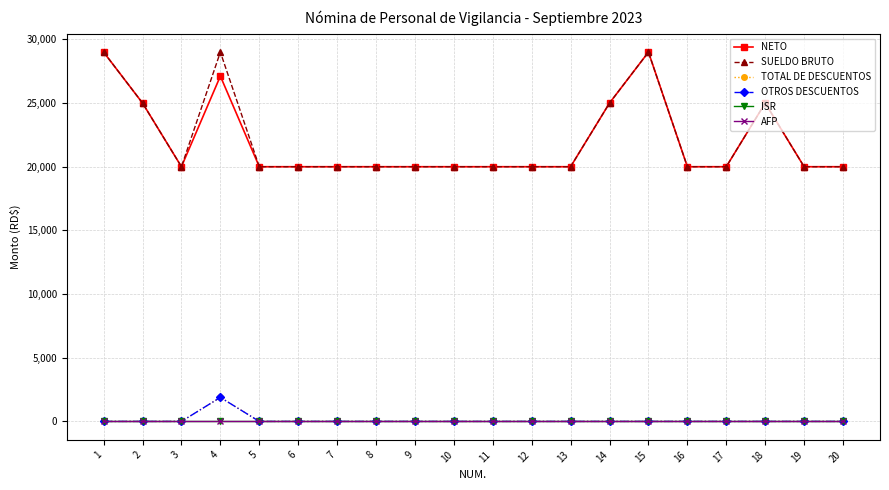

True or false: NETO and AFP cross at least once.

False